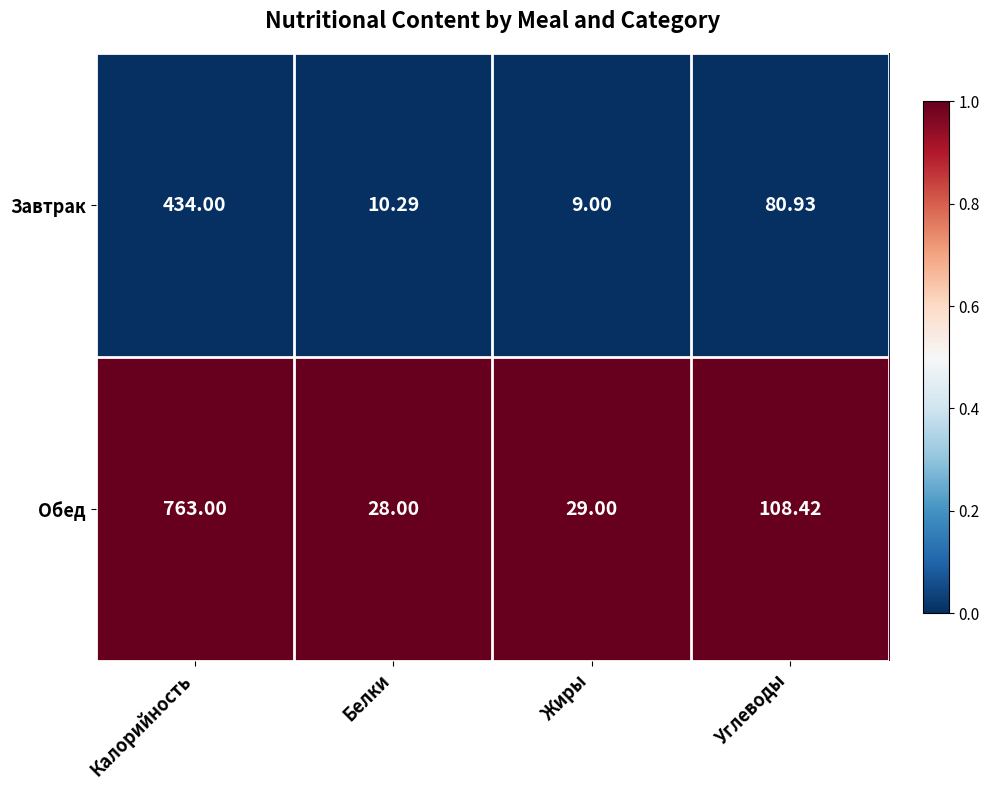

Which series has the widest spread of values?

Обед